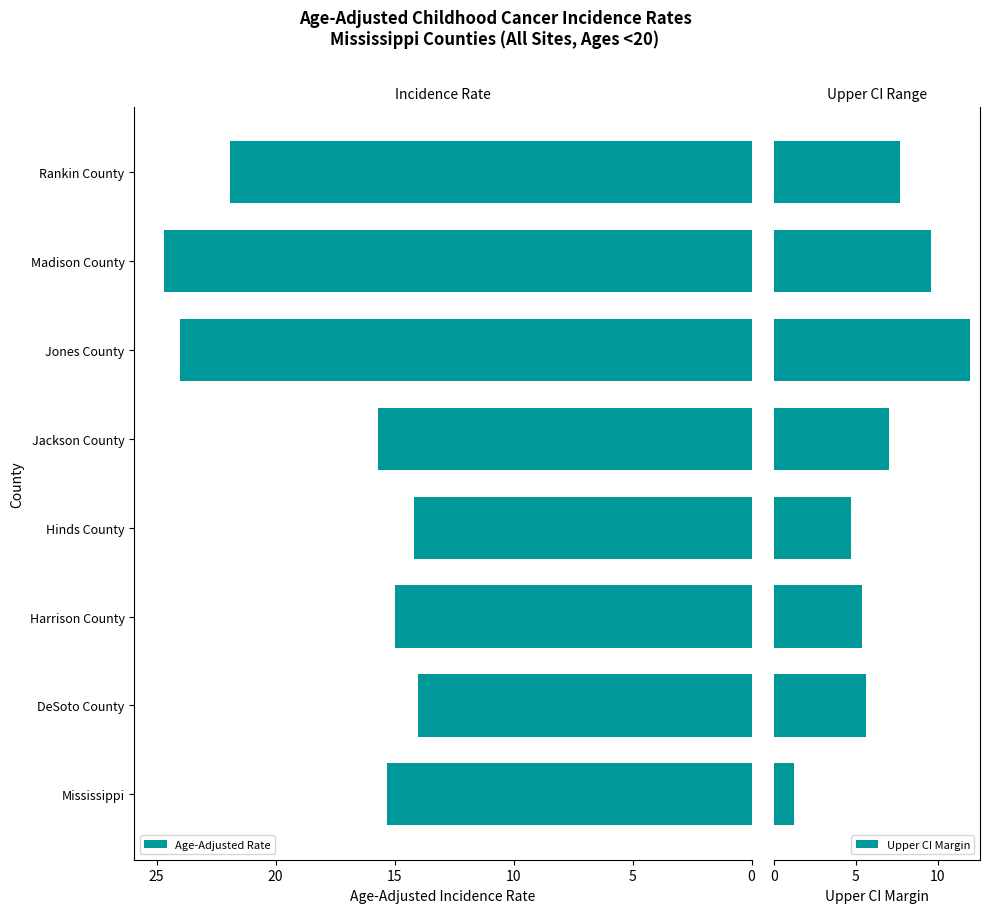

At how many categories does at least one series exceed 22?

2